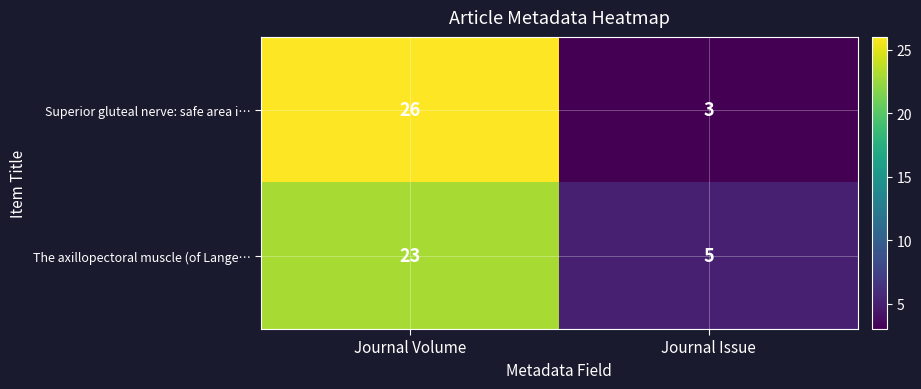

The Superior gluteal nerve: safe area i… series shows 39 at Journal Volume. True or false?

False